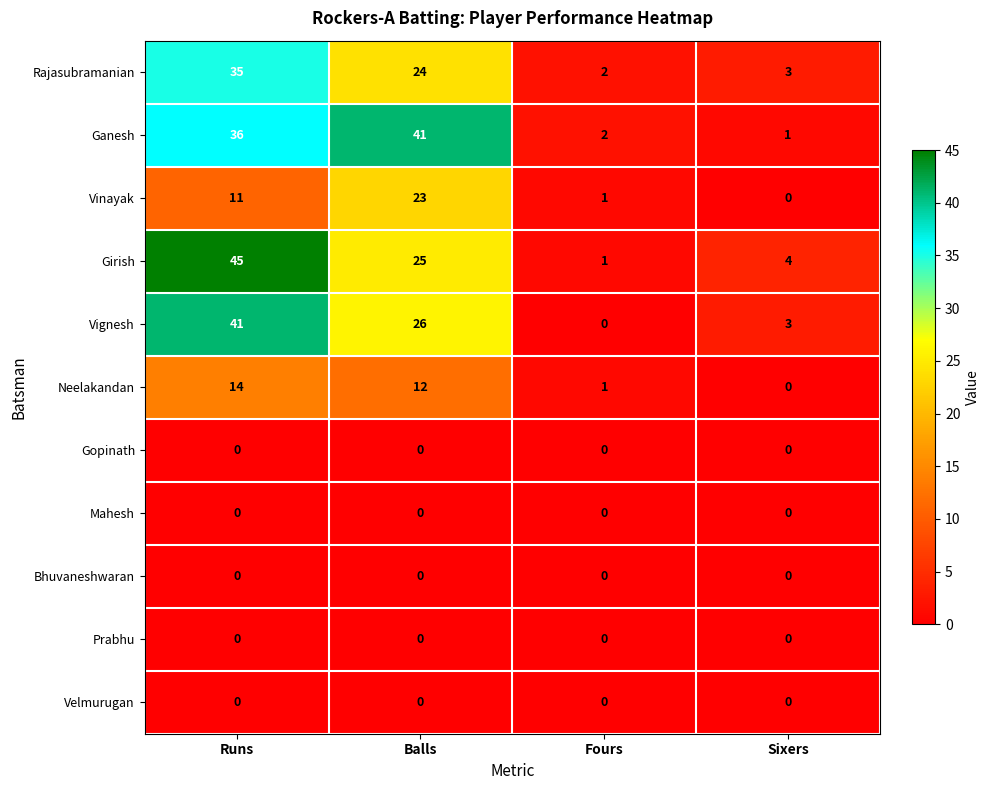

Which series changed the most between Balls and Sixers?

Ganesh